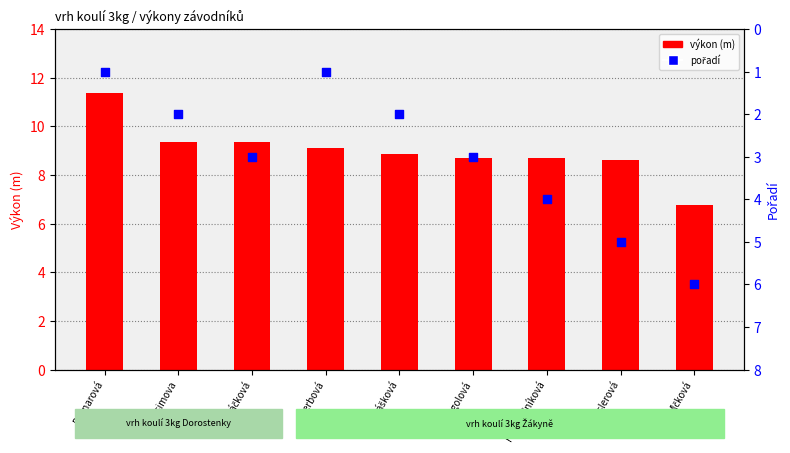

Which series reaches the maximum Y coordinate?

výkon